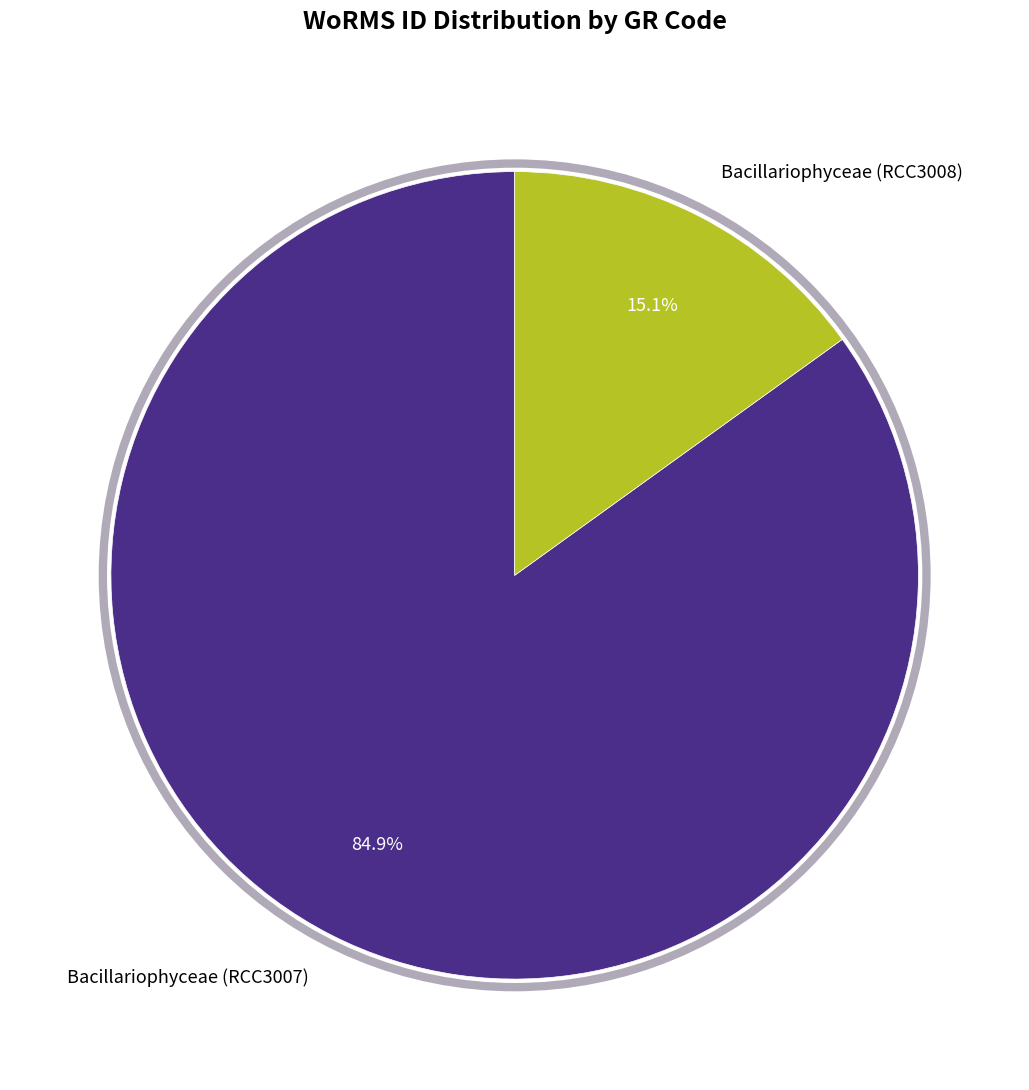

To the nearest percent, what is the combined percentage of Bacillariophyceae (RCC3007) and Bacillariophyceae (RCC3008)?

100%